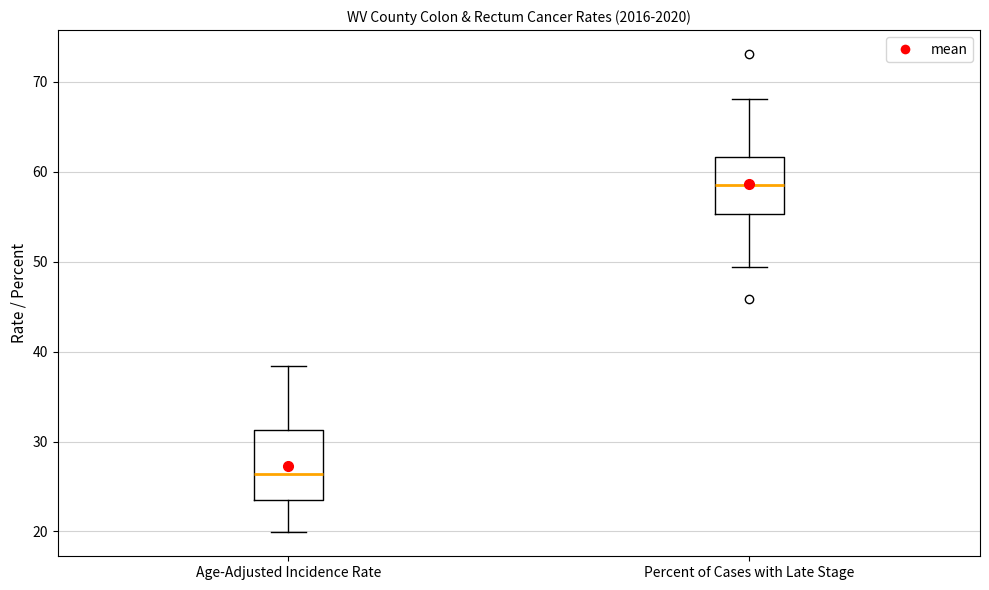

Reading left to right, transcribe this box plot: for each box, give where its median line is, the range the box spans, and where its two whiskers end, as read against the y-axis. The values are not printed on the chart, so give them approximately, as read against the axis.

Age-Adjusted Incidence Rate: median 26, box 24 to 31, whiskers 20 to 38
Percent of Cases with Late Stage: median 59, box 55 to 62, whiskers 49 to 68